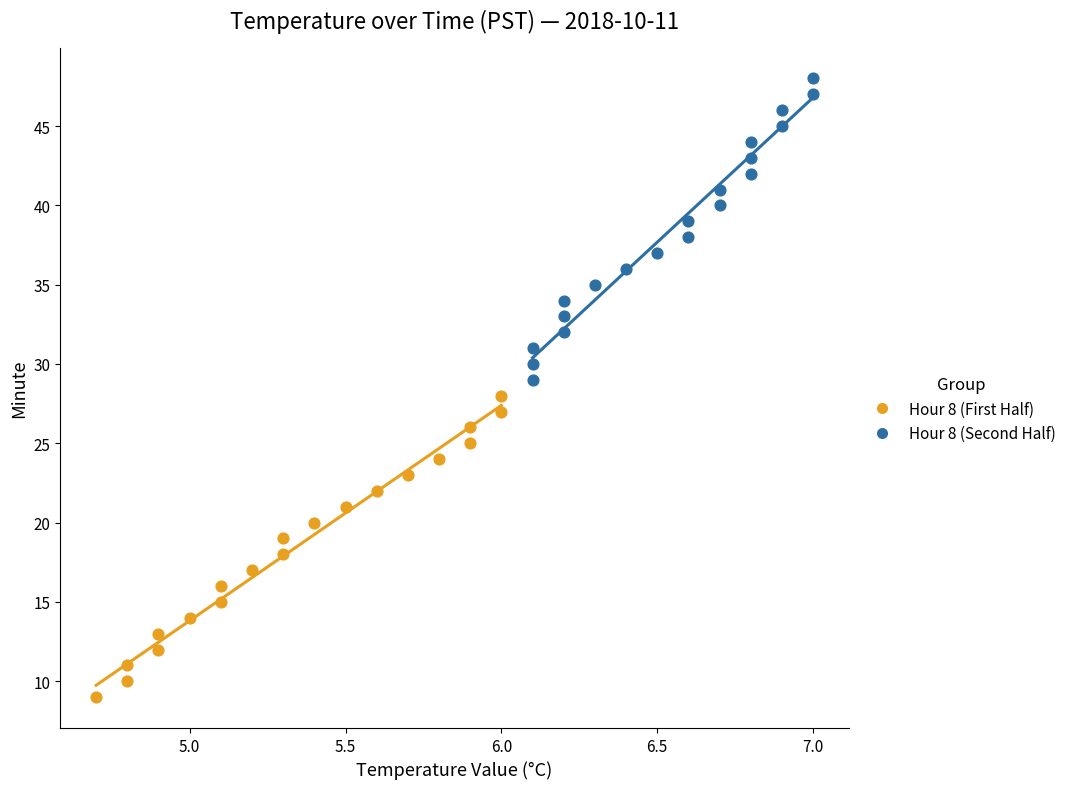

Which series reaches the maximum Y coordinate?

Hour 8 (Second Half)